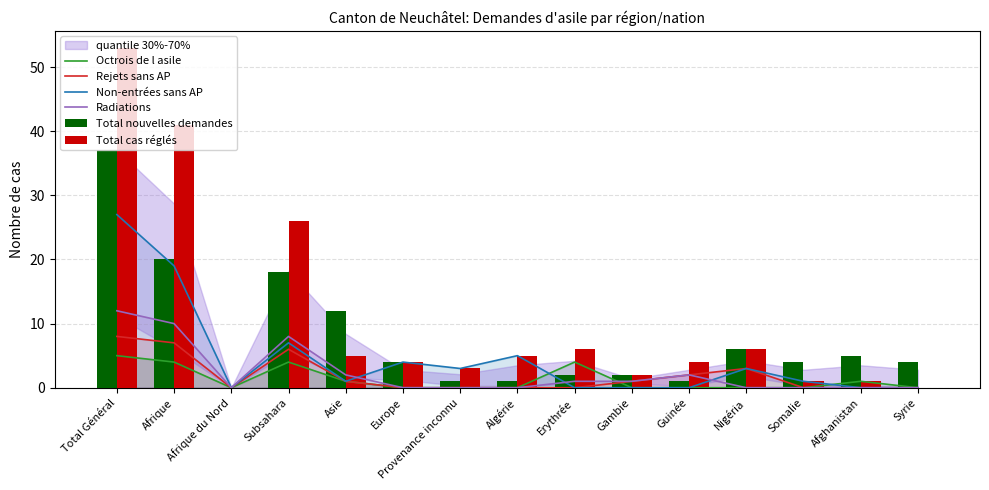

Rank the series at Afrique from highest to lowest value.

Total cas réglés, Total nouvelles demandes, Non-entrées sans AP, Radiations, Rejets sans AP, Octrois de l asile